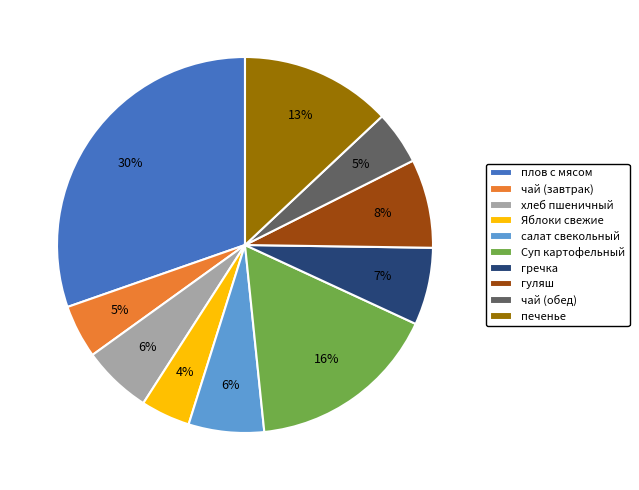

Is it true that печенье is 13% of the pie?

True